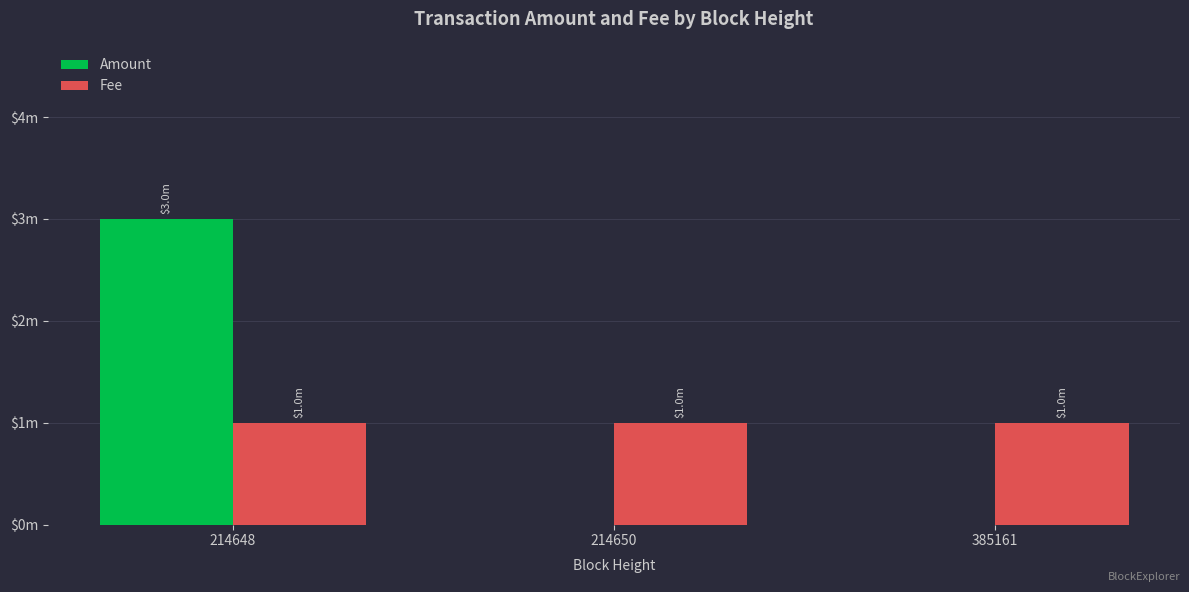

What is the sum of the Amount values at 214648 and 214650?

3